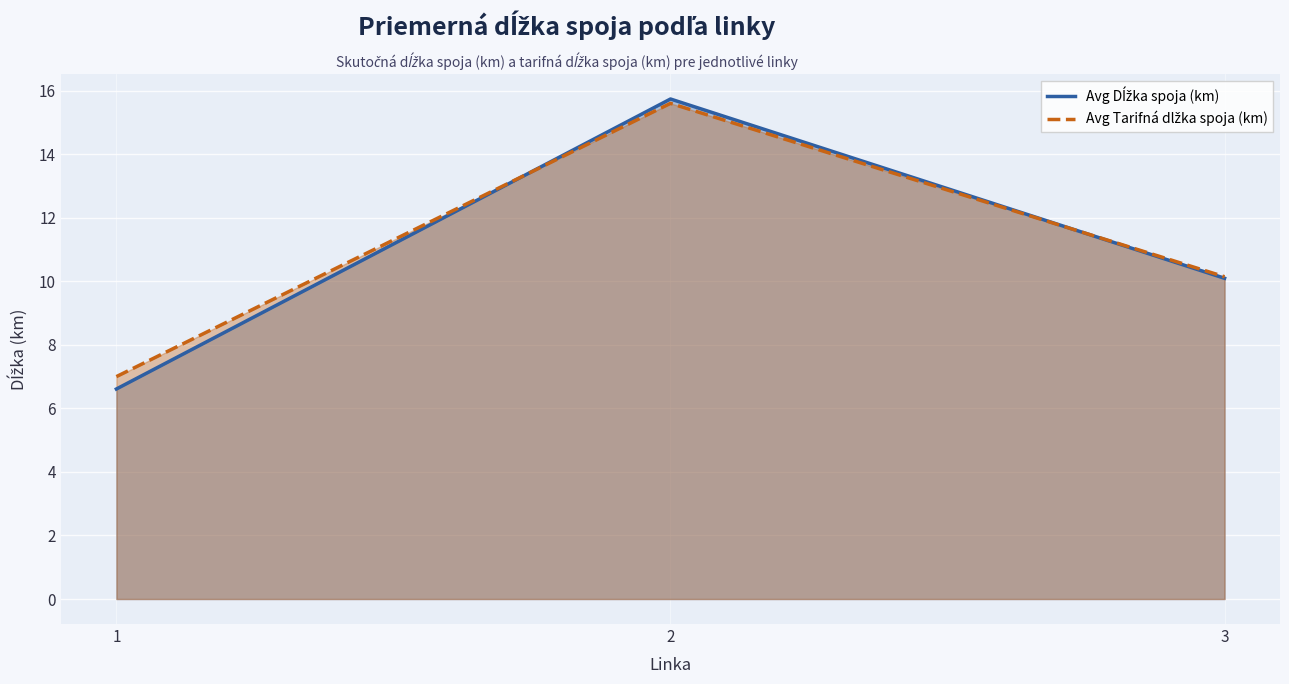

At which label does Avg Dĺžka spoja (km) first exceed 10?

2